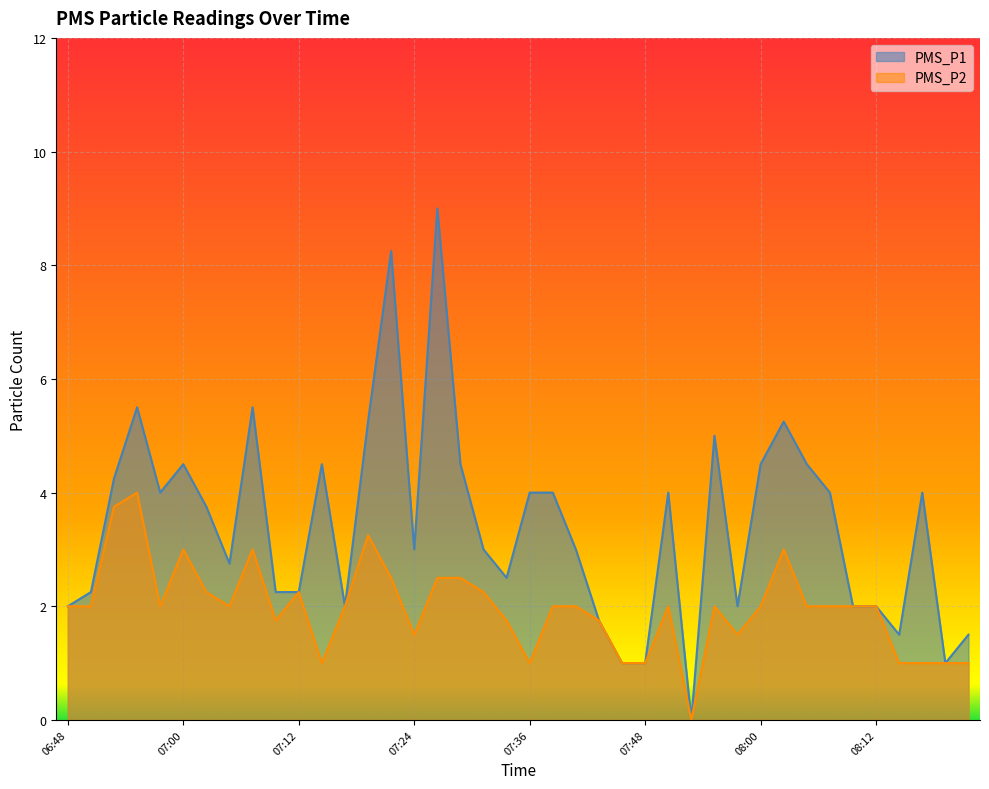

List the labels in order of PMS_P2 value, largest first.

06:55, 06:52, 07:19, 07:00, 07:07, 08:03, 07:21, 07:26, 07:29, 07:02, 07:12, 07:31, 06:48, 06:50, 06:57, 07:04, 07:17, 07:38, 07:41, 07:51, 07:55, 08:00, 08:05, 08:07, 08:10, 08:12, 07:09, 07:34, 07:43, 07:24, 07:58, 07:14, 07:36, 07:46, 07:48, 08:15, 08:17, 08:20, 08:22, 07:53